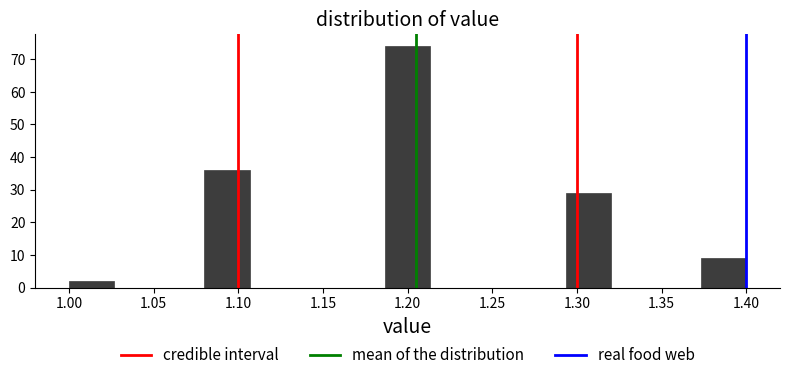

How tall is the bar that spans 1.080 to 1.105 on the x-axis? Neither the bar edges nor the heights are printed on the chart, so give them approximately, as read against the axes.

36